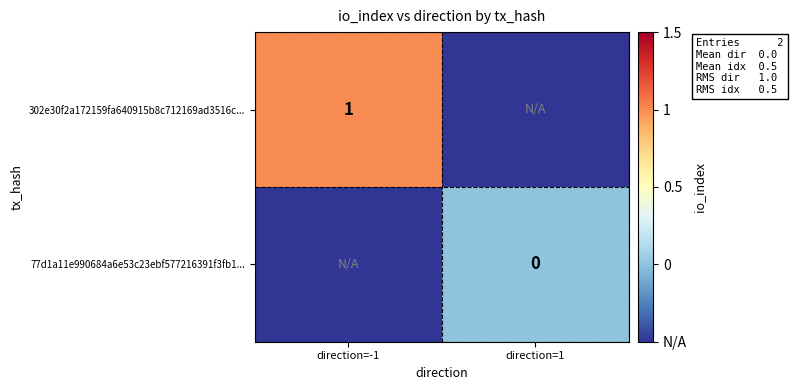

The 302e30f2a172159fa640915b8c712169ad3516c... series shows 0.6 at direction=-1. True or false?

False